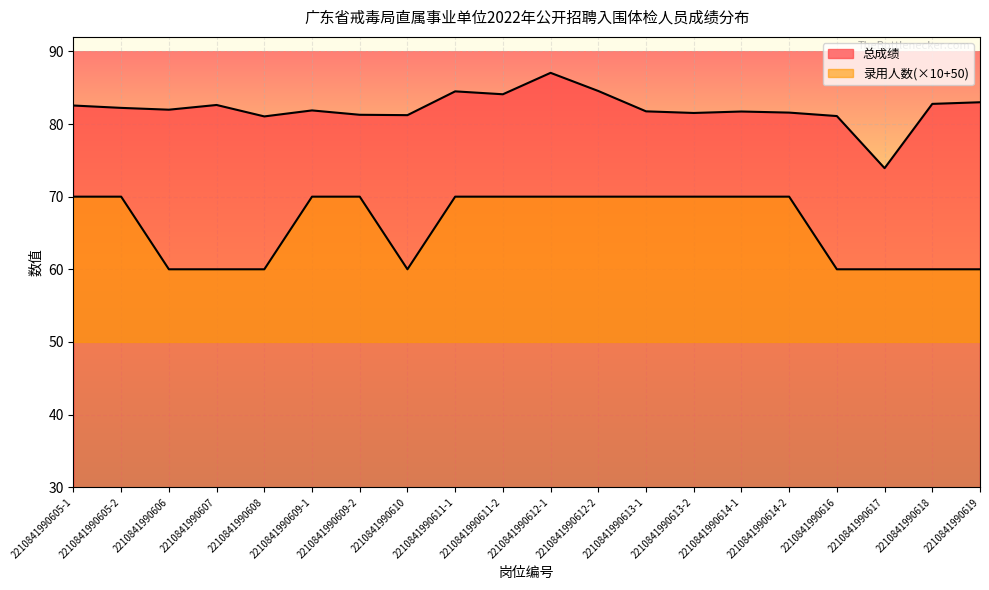

Rank the series by their average value, from lowest to highest.

录用人数, 总成绩